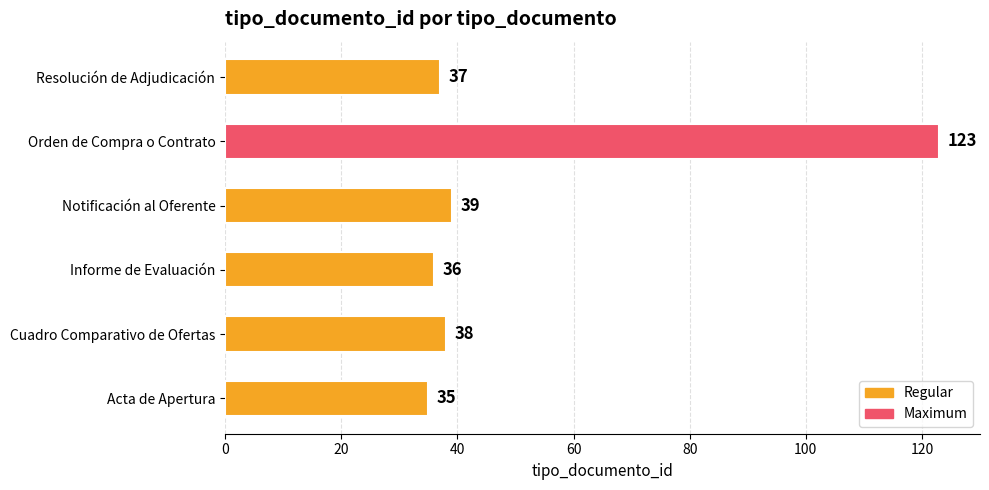

The value at Orden de Compra o Contrato is 123. True or false?

True